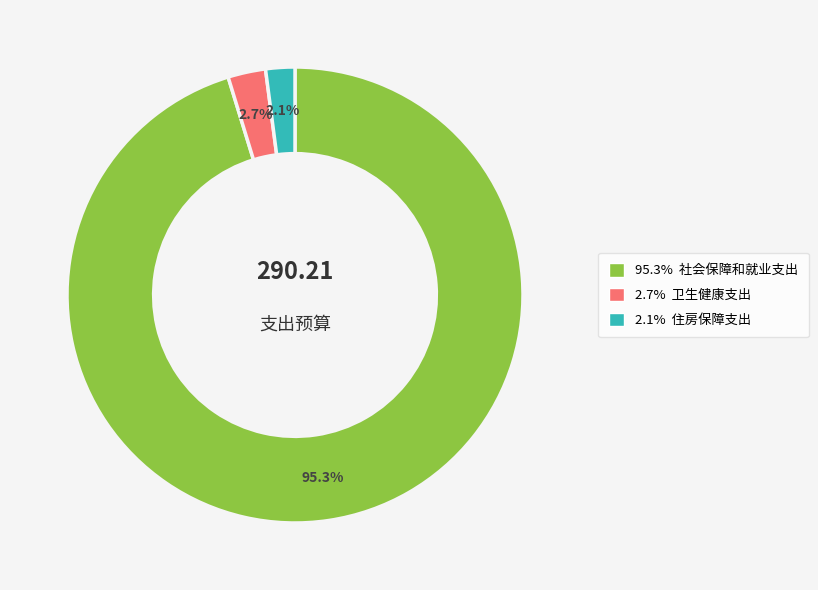

Does any single category account for the majority?

Yes